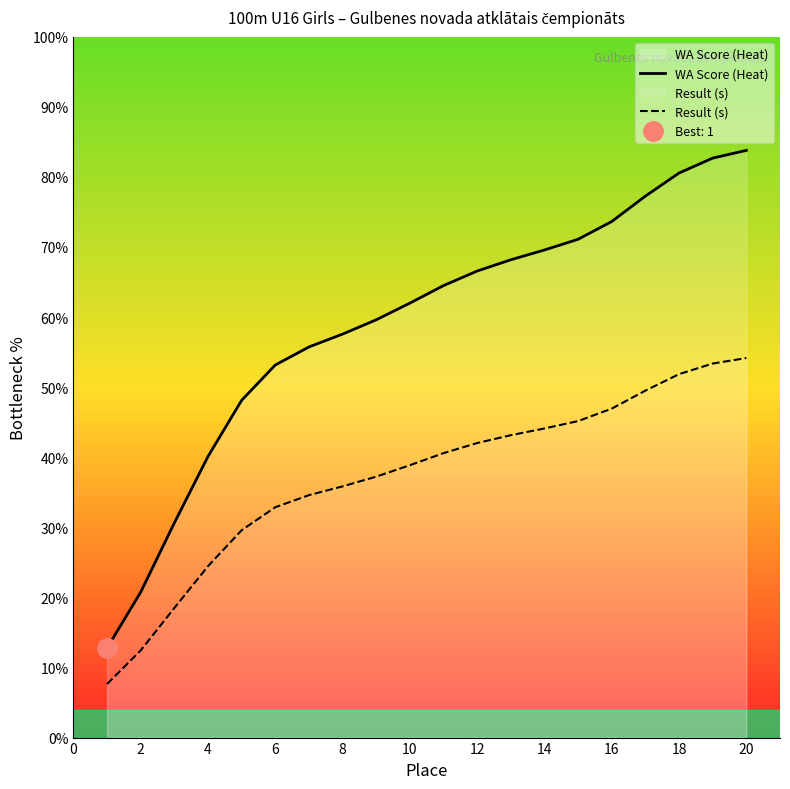

What is the lowest value of the Result (s) series?

7.6